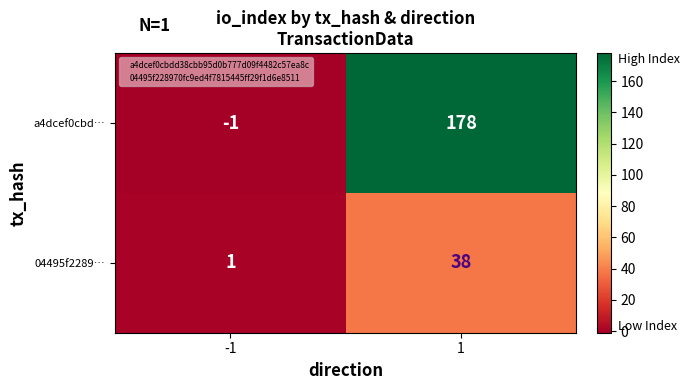

What is the sum of the a4dcef0cbd… values at -1 and 1?

177